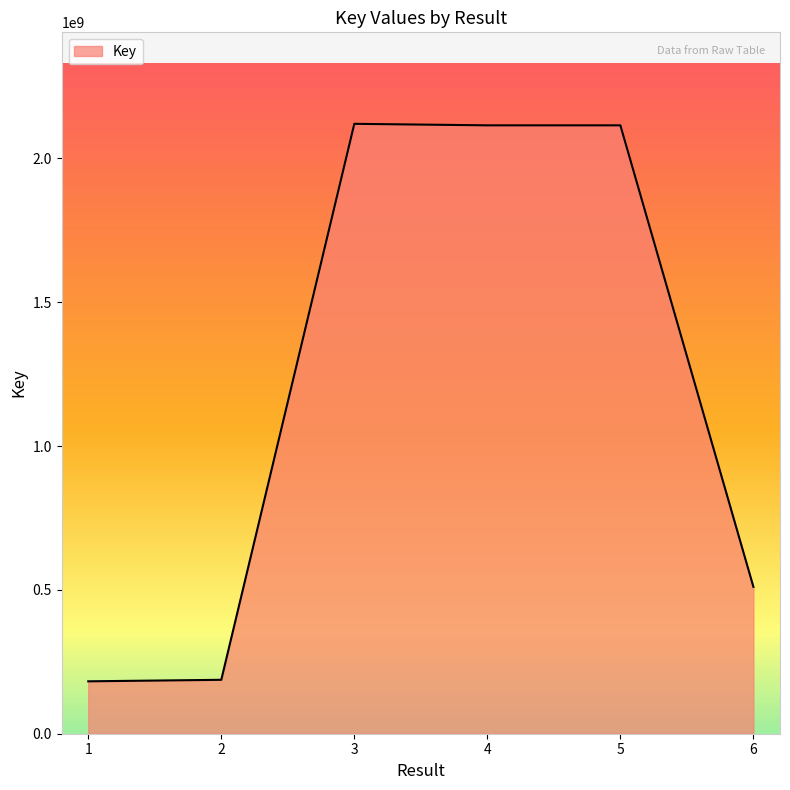

Between 1 and 4, which is larger?

4